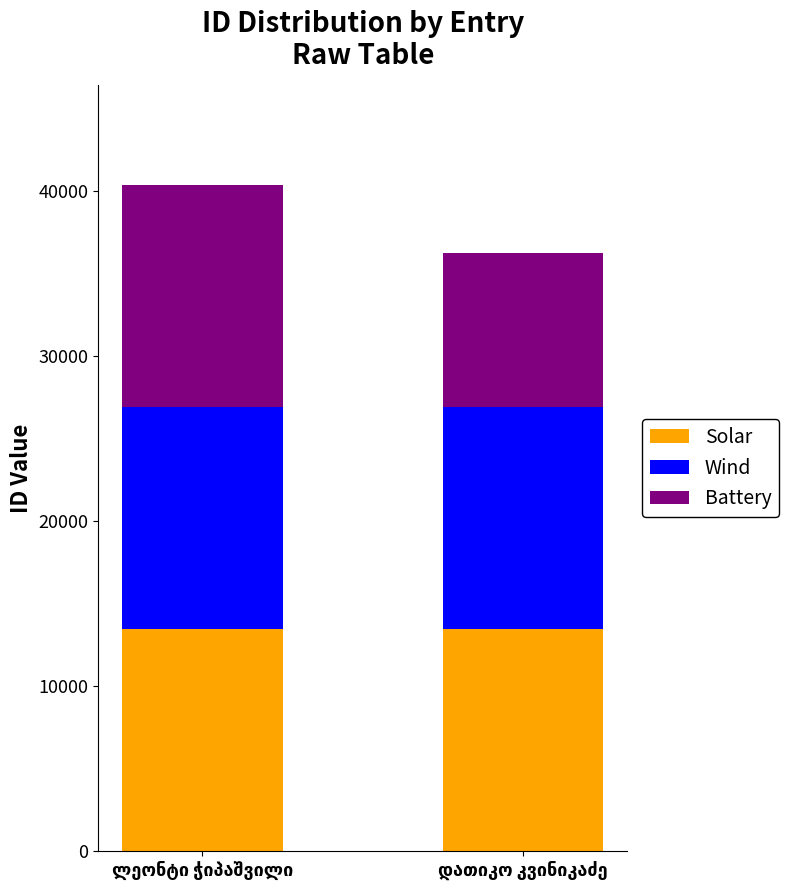

Where is Wind nearest to the value 13446?

ლეონტი ჭიპაშვილი